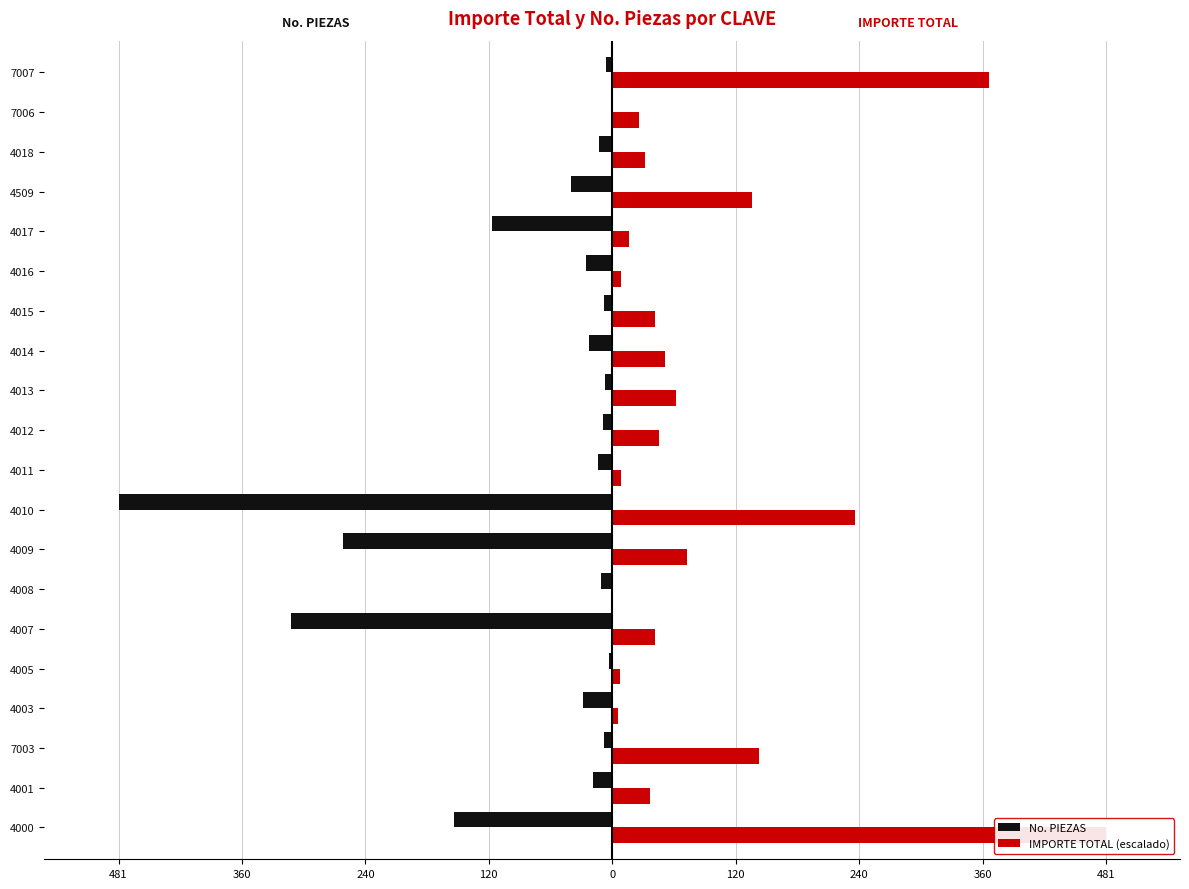

Which series has the largest total across all categories?

IMPORTE TOTAL (escalado)